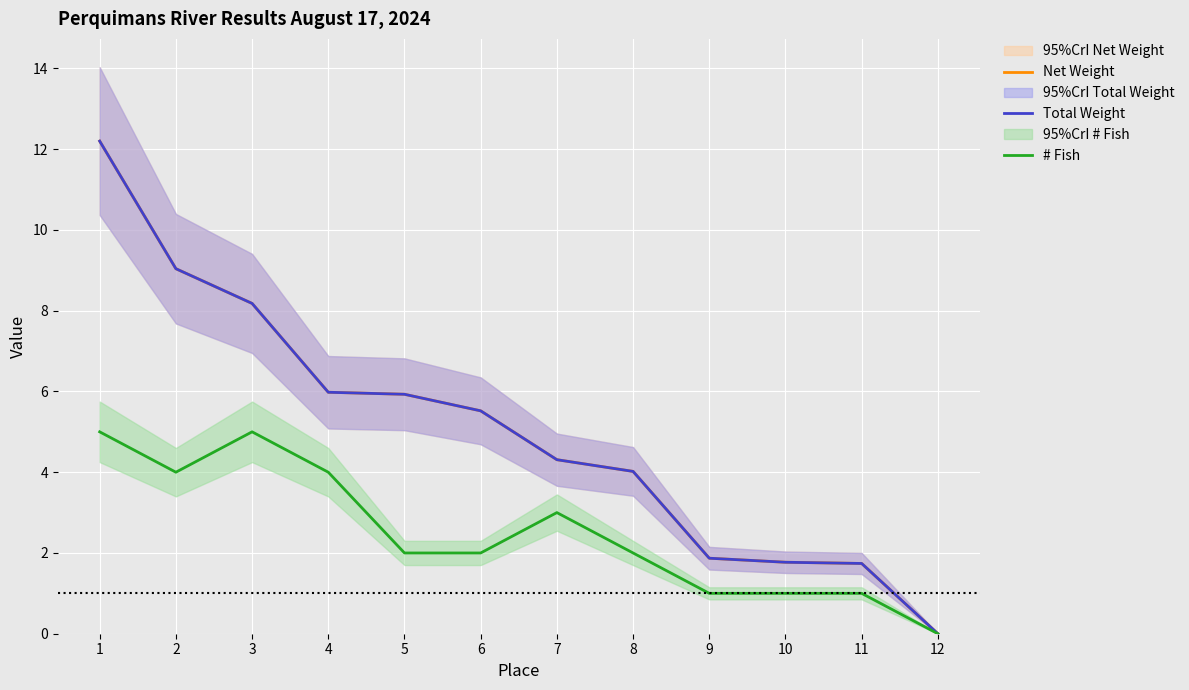

Rank the series by their maximum value, from highest to lowest.

Net Weight, Total Weight, # Fish